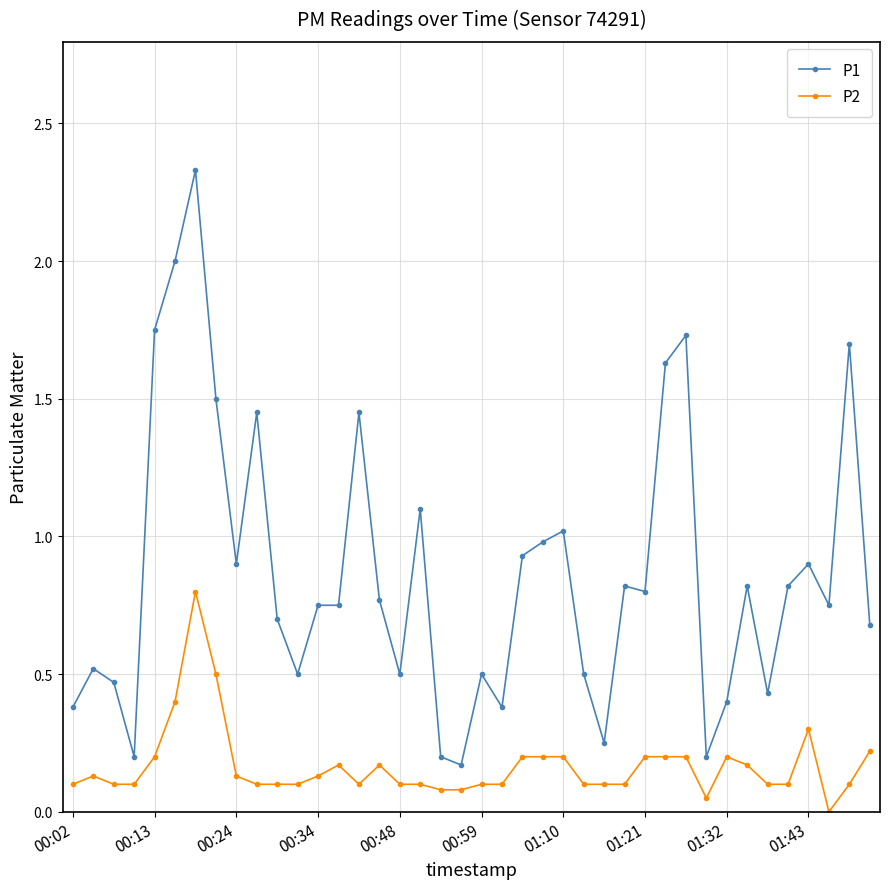

Count the number of categories in the chart.

40